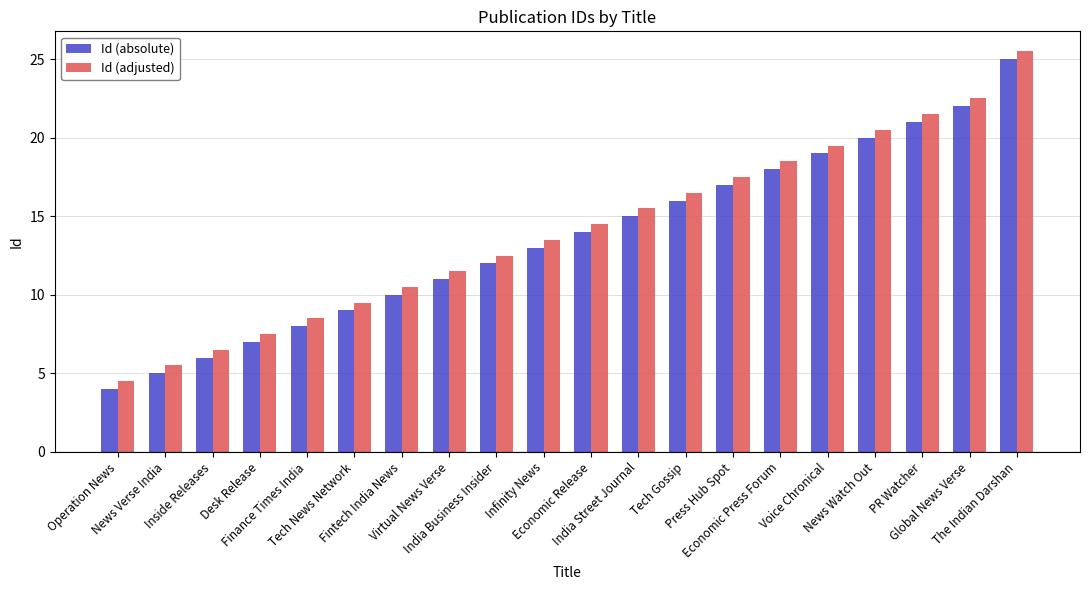

What is the average value of the Id (absolute) series?

13.6